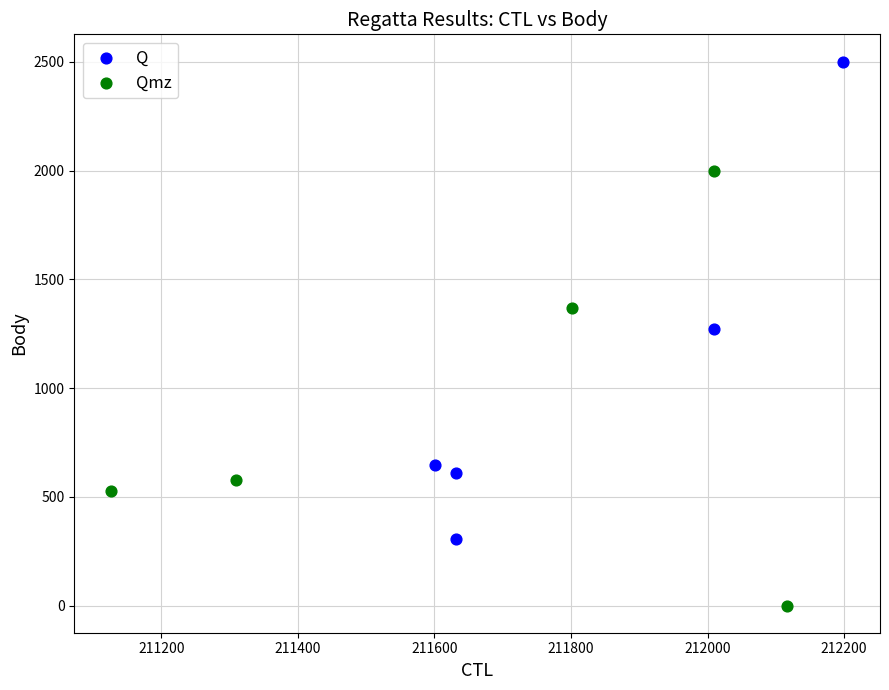

What are all the series names shown in the legend?

Q, Qmz